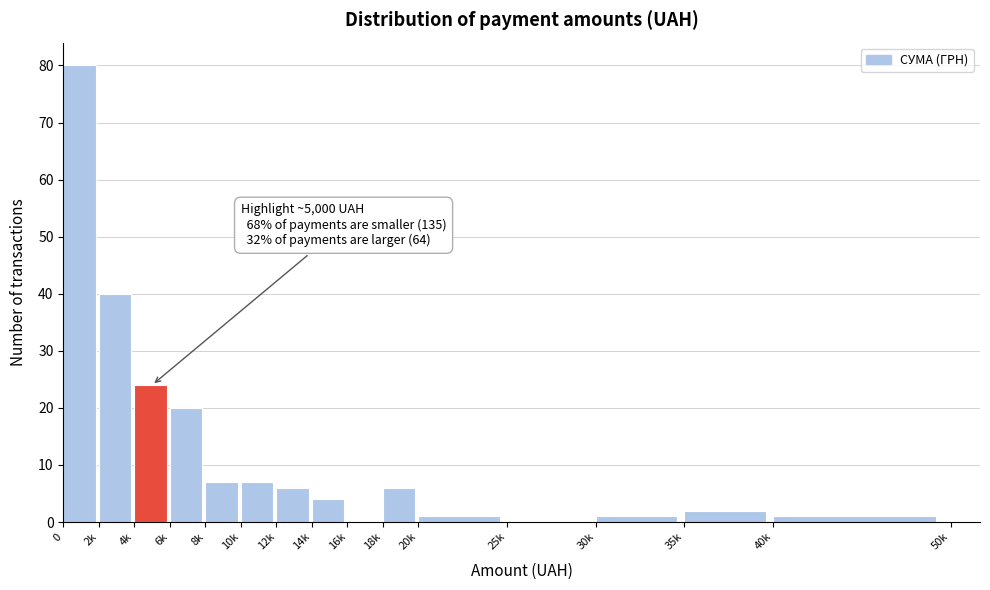

Reading right to left, extract all data points from this chart.

40k=1	35k=2	30k=1	25k=0	20k=1	18k=6	16k=0	14k=4	12k=6	10k=7	8k=7	6k=20	4k=24	2k=40	0=80